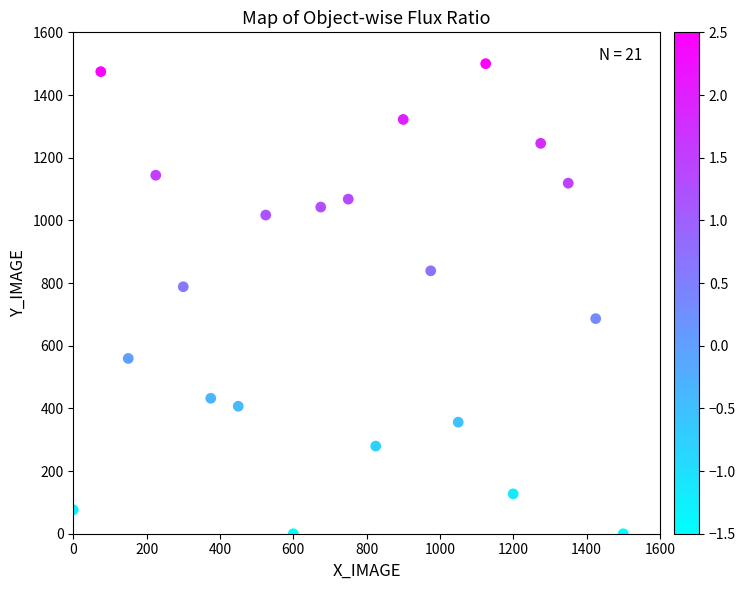

What Y value in the scatter plot is closest to 750?

788.1